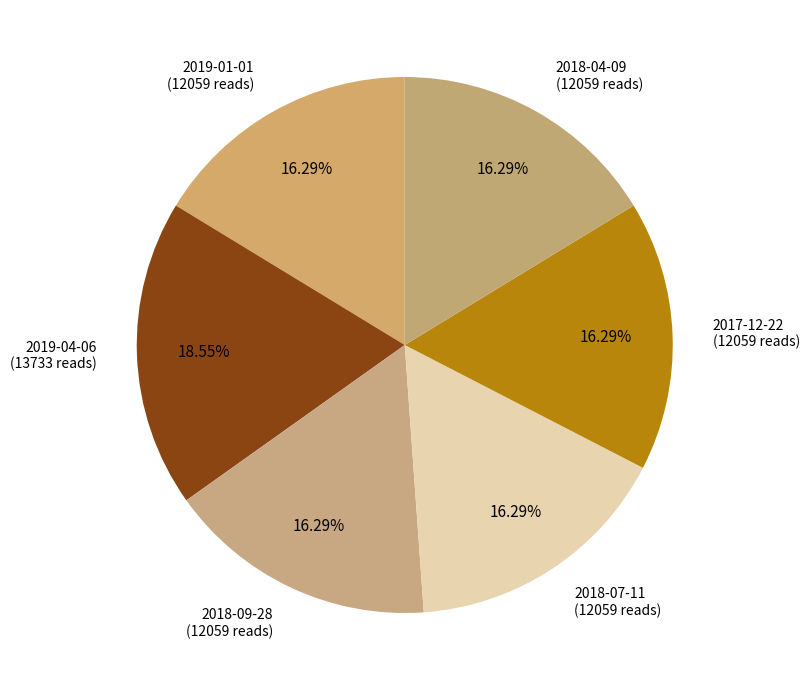

Is 2018-09-28 the majority of the pie?

No